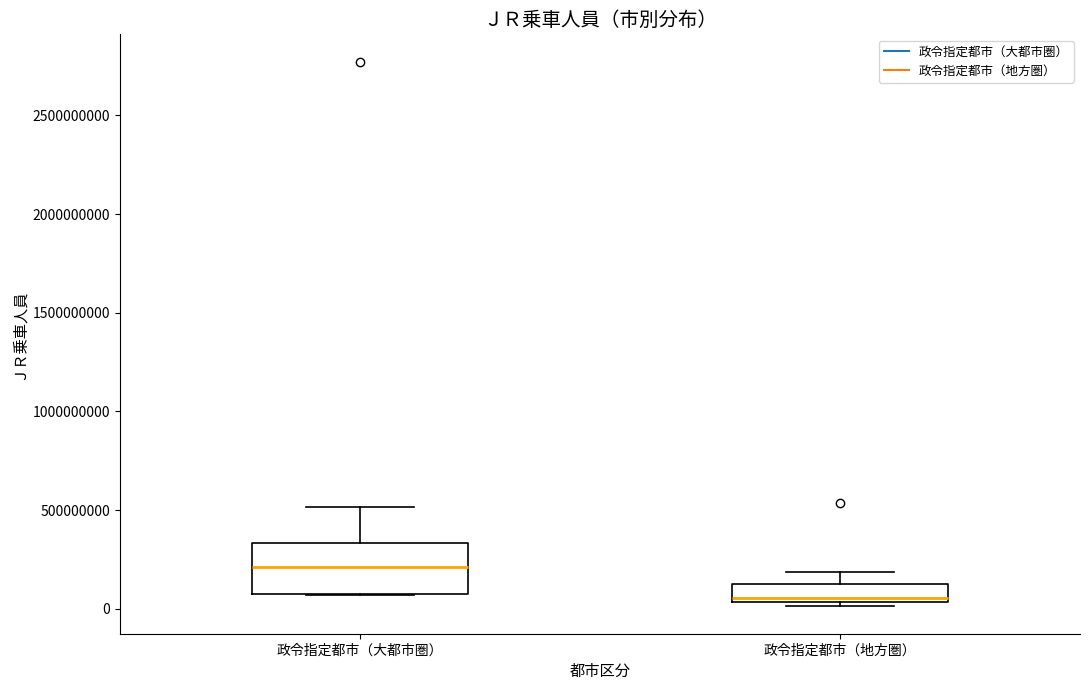

Reading left to right, transcribe this box plot: for each box, give where its median line is, the range the box spans, and where its two whiskers end, as read against the y-axis. The values are not printed on the chart, so give them approximately, as read against the axis.

政令指定都市（大都市圏）: median 200000000, box 100000000 to 350000000, whiskers 50000000 to 500000000
政令指定都市（地方圏）: median 50000000 (just above the box's lower edge), box 50000000 to 150000000, whiskers 0 to 200000000